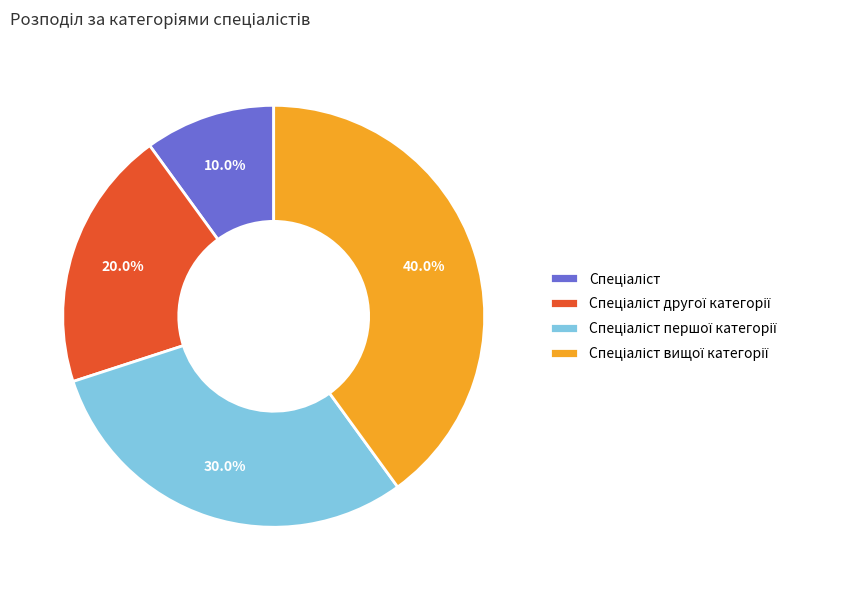

Is there a majority slice in this chart?

No